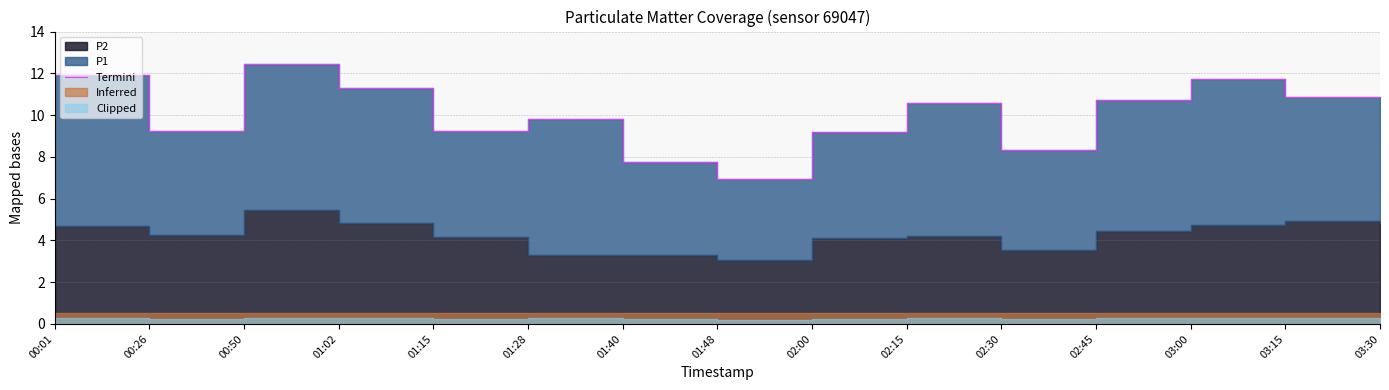

Reading left to right, extract all data points from this chart.

00:01=11.9	00:26=9.2	00:50=12.4	01:02=11.3	01:15=9.2	01:28=9.8	01:40=7.8	01:48=7.0	02:00=9.2	02:15=10.6	02:30=8.3	02:45=10.7	03:00=11.7	03:15=10.9	03:30=10.6